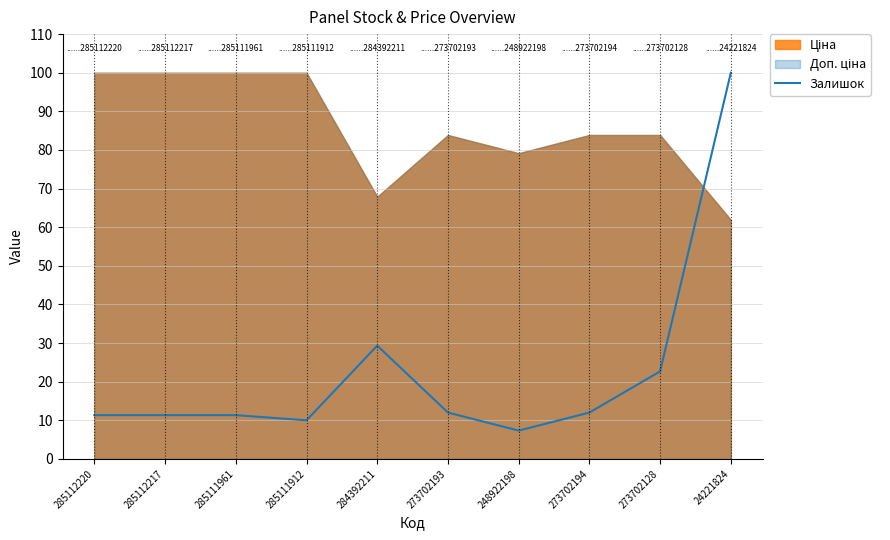

Reading left to right, what are all the values shown in this chart?

285112220=11.3	285112217=11.3	285111961=11.3	285111912=10.0	284392211=29.3	273702193=12.0	248922198=7.3	273702194=12.0	273702128=22.7	24221824=100.0